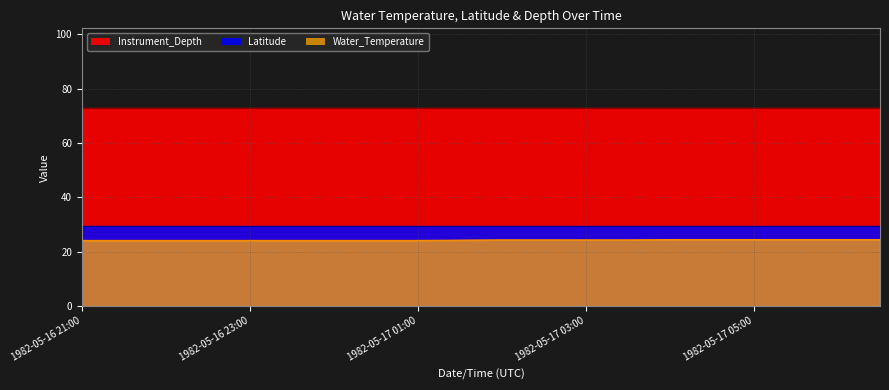

True or false: Water_Temperature and Latitude cross at least once.

False